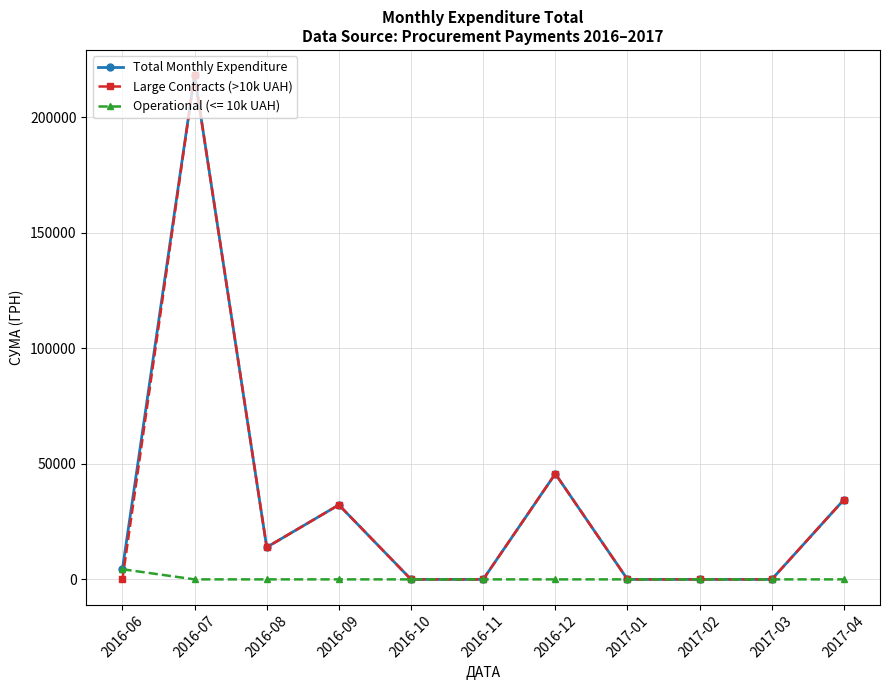

At which category does Large Contracts (>10k UAH) reach its first local valley?

2016-08